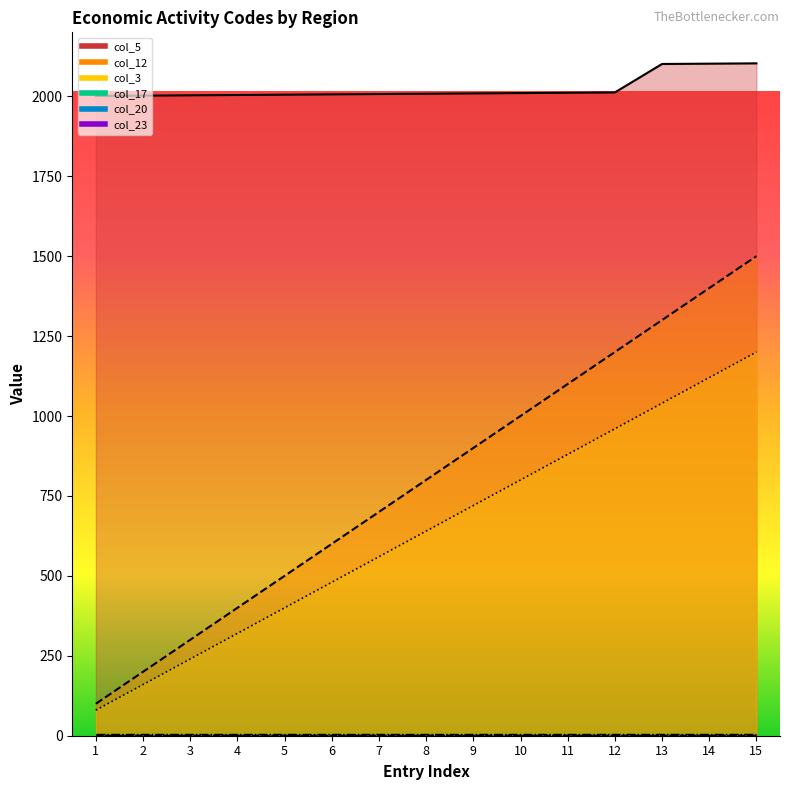

What is the minimum value for col_12?

100